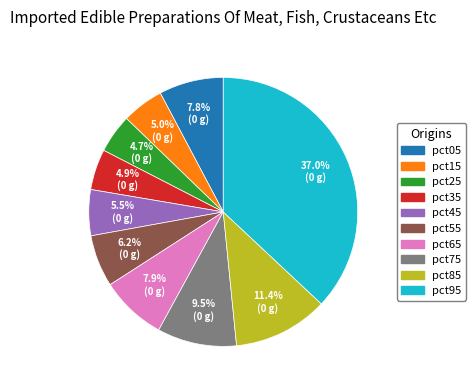

To the nearest percent, what percentage of the pie is pct95?

37%